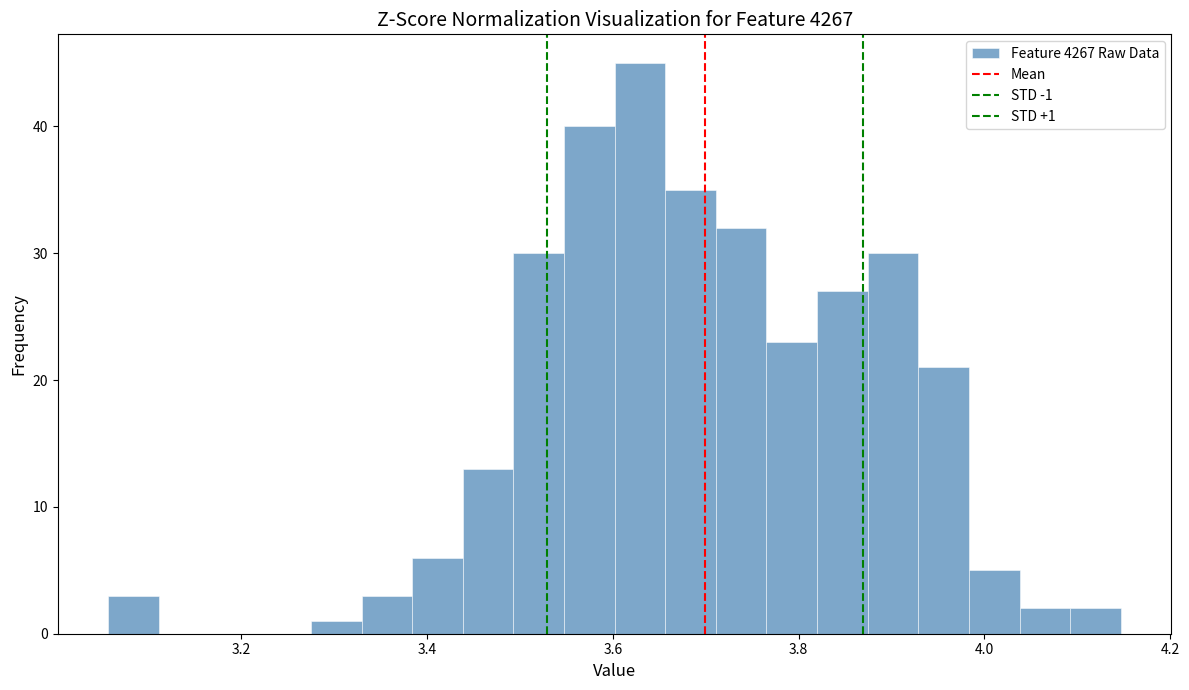

Read against the x-axis, roughly where is the centre of the tallest bar?

3.62